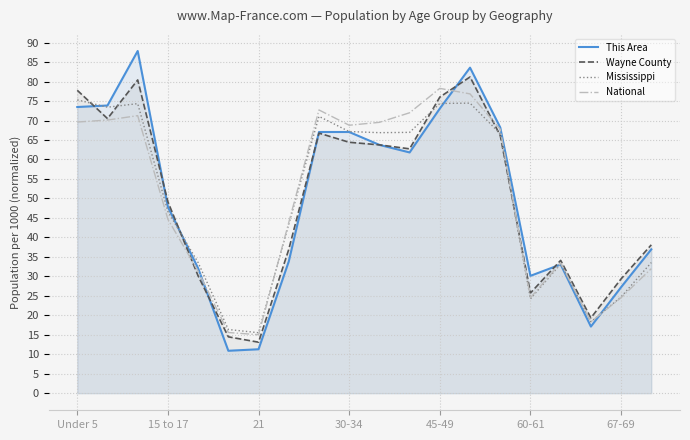

List the series in order of their peak value, lowest first.

Mississippi, National, Wayne County, This Area